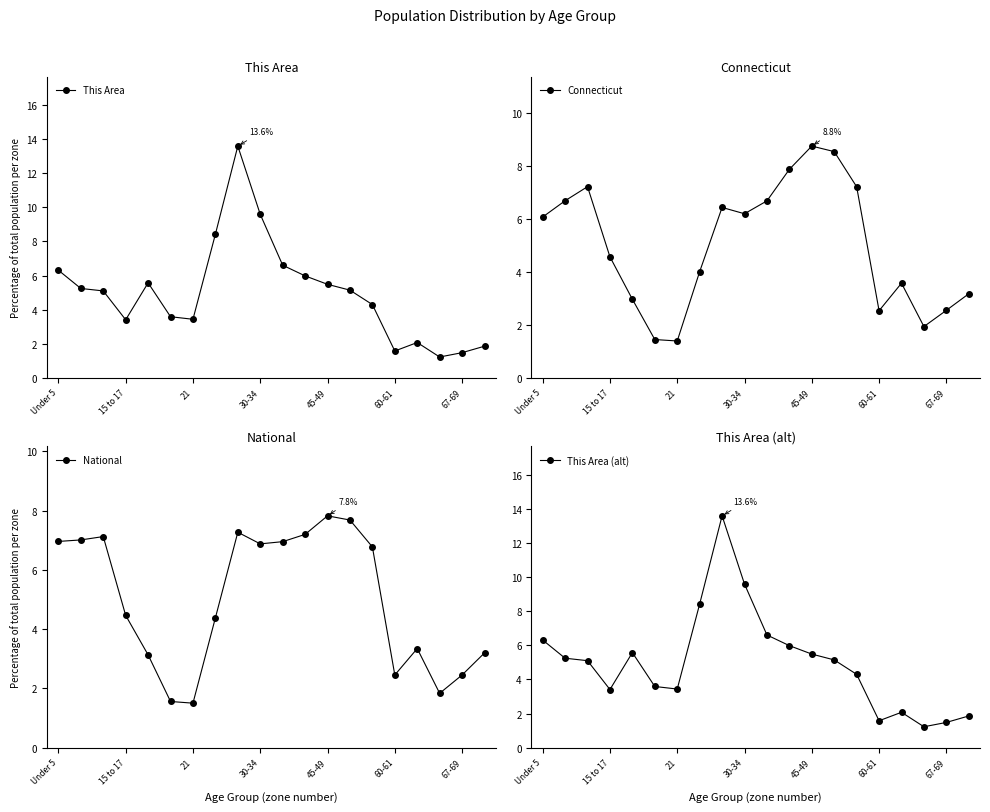

How many lines are shown in the chart?

4